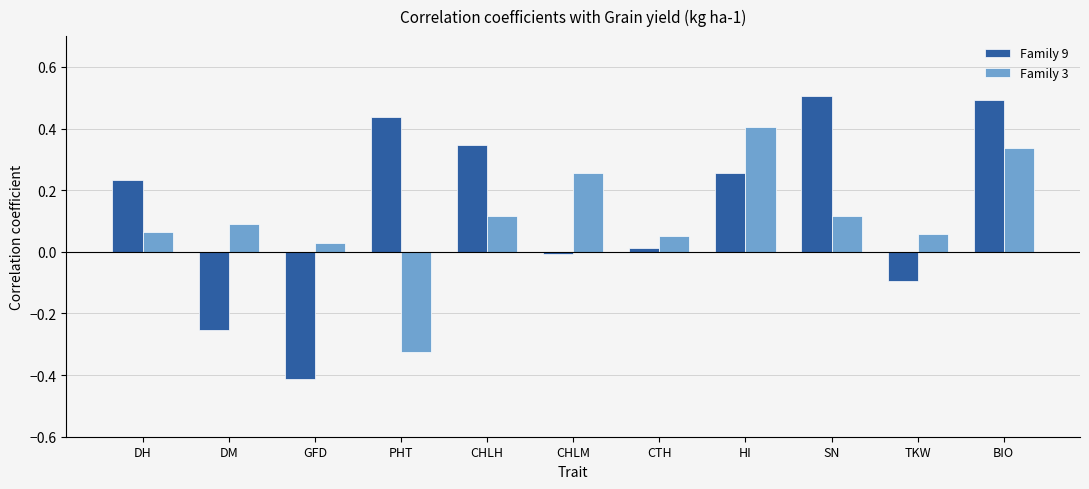

Is the value of Family 9 at CTH greater than the value of Family 3 at DH?

No